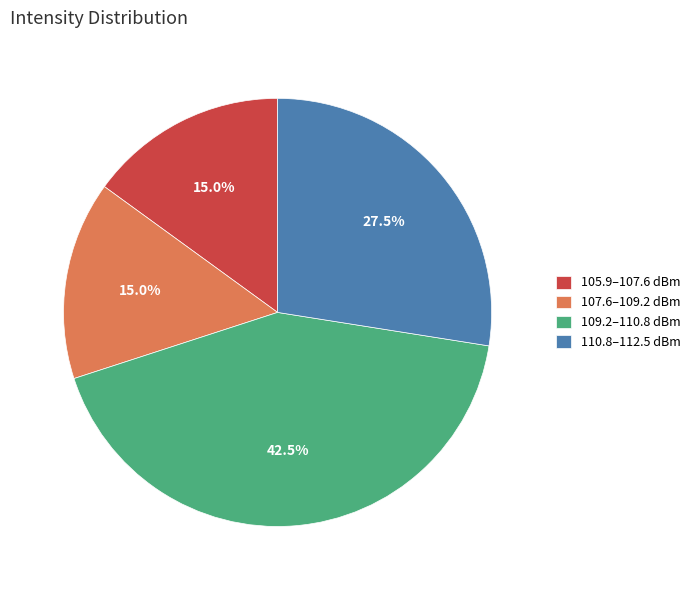

Which slice is the largest?

109.2–110.8 dBm